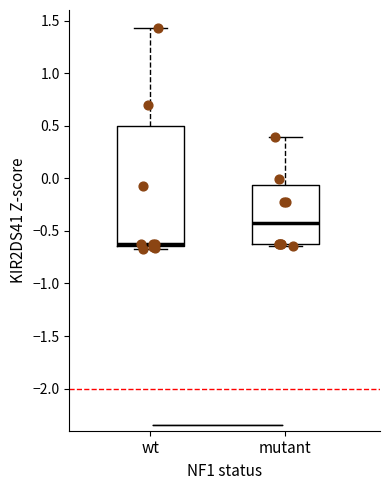

Which box is the tallest, from its lower edge to its upper edge?

wt